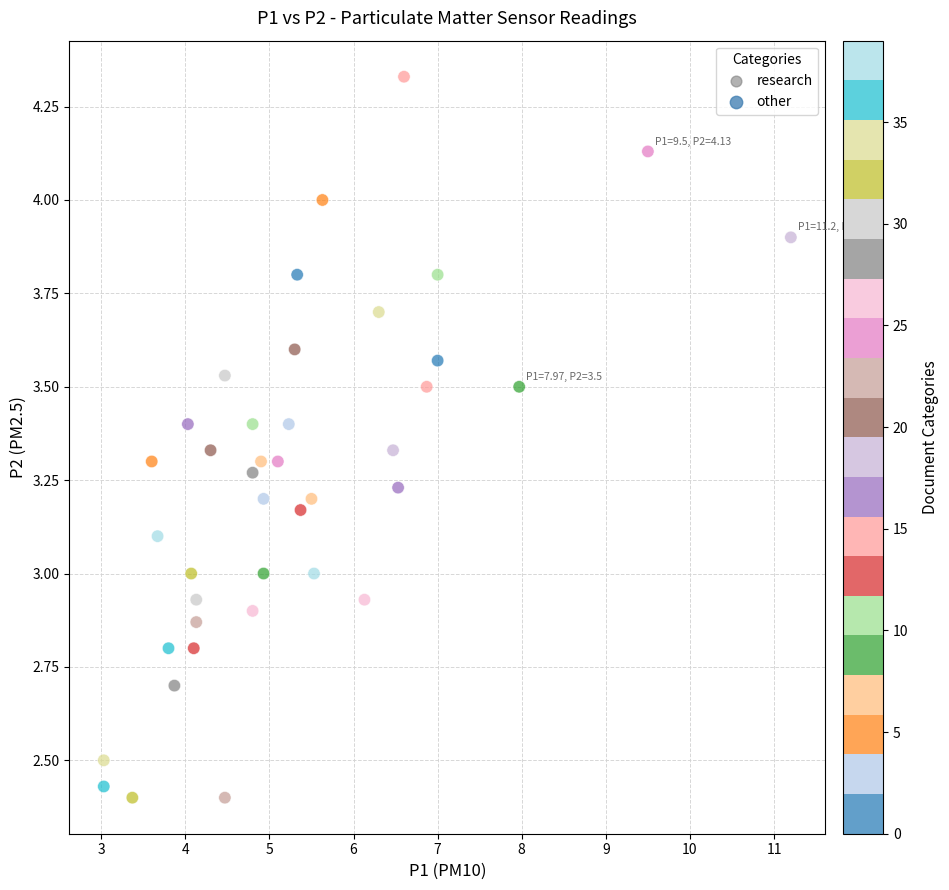

What is the range of Y values (max minus min)?

1.9